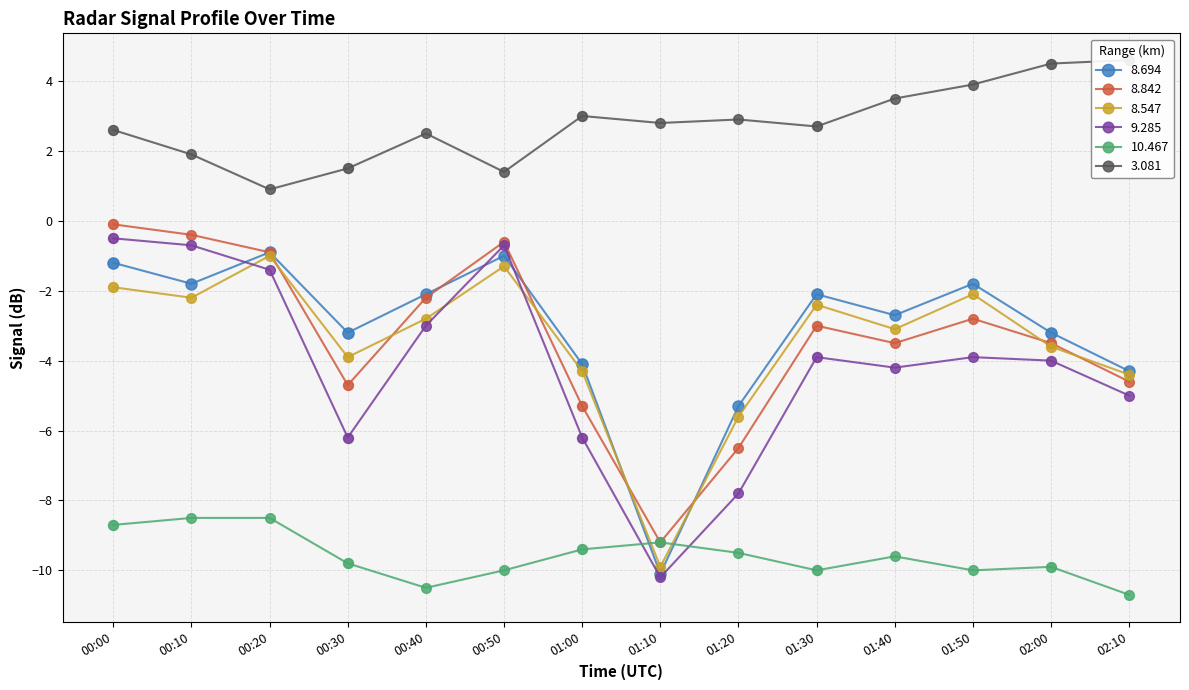

At how many categories does at least one series exceed -7?

14